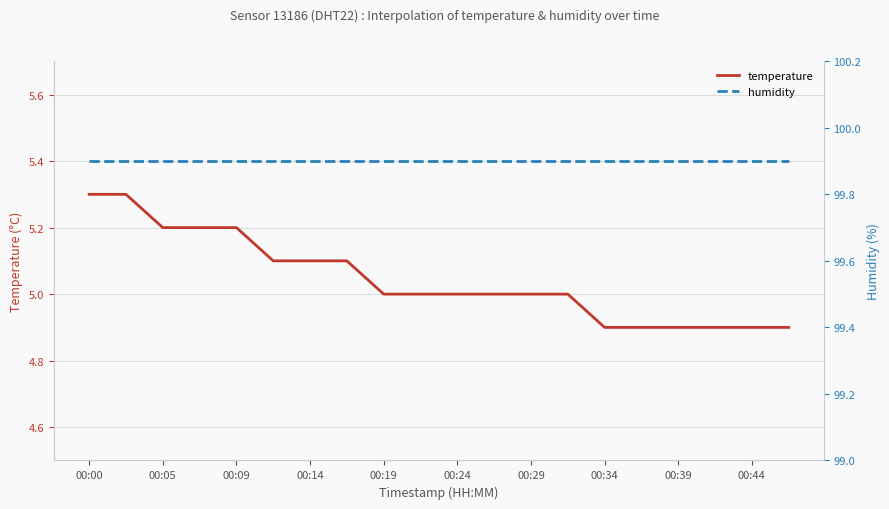

What is the sum of the humidity values at 13 and 19?

199.8